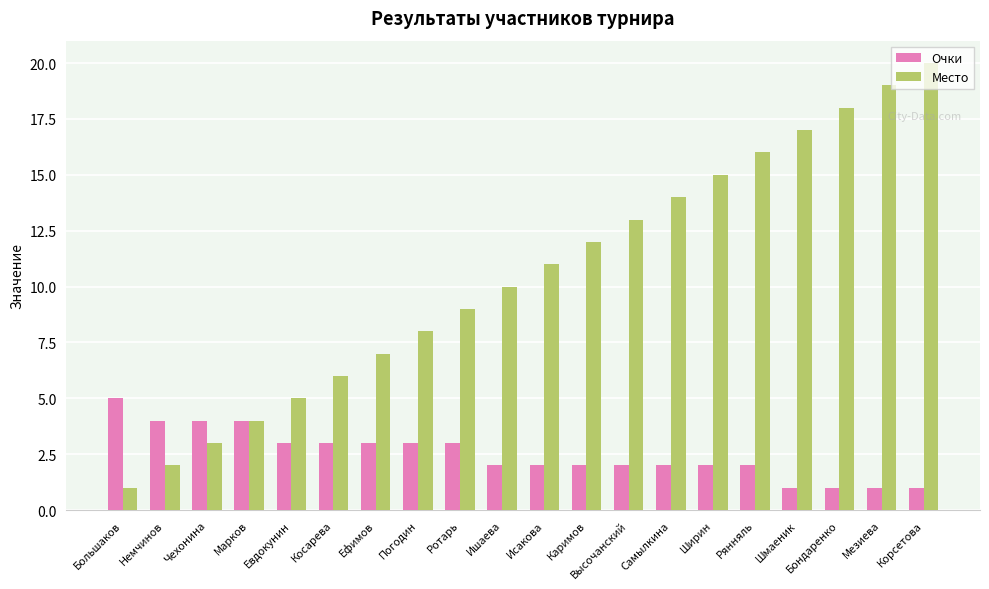

Where does the Очки series first go above 2?

Большаков